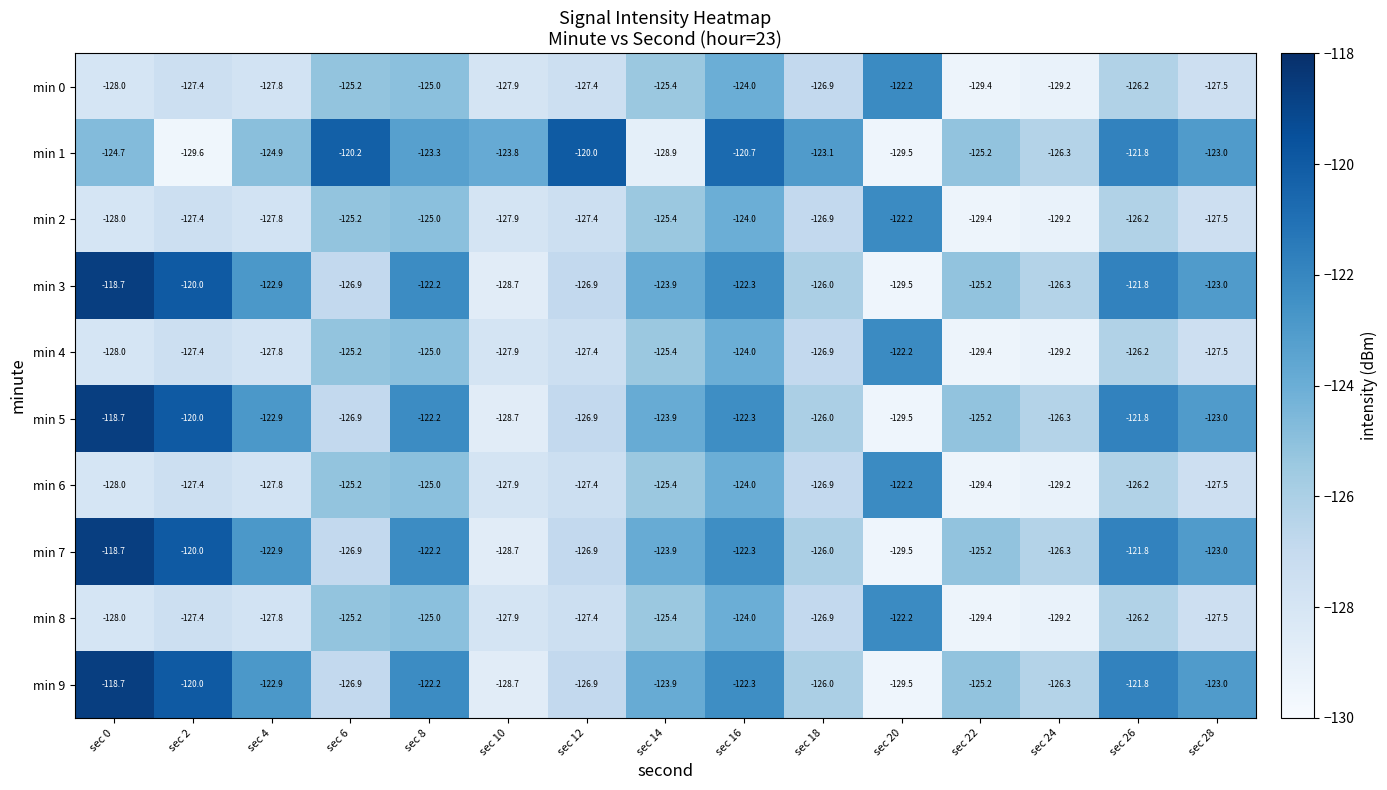

Where does the min 3 series first go above -123?

sec 0